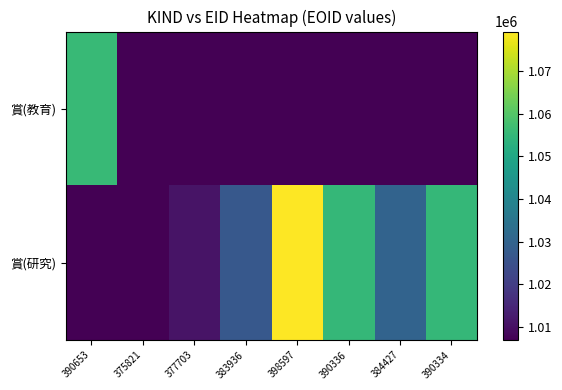

Rank the series by their average value, from highest to lowest.

賞(研究), 賞(教育)